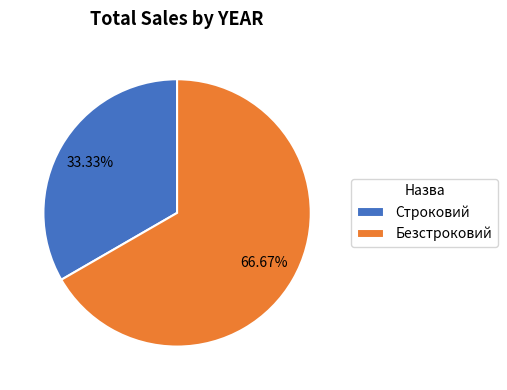

Count the number of slices in the pie.

2